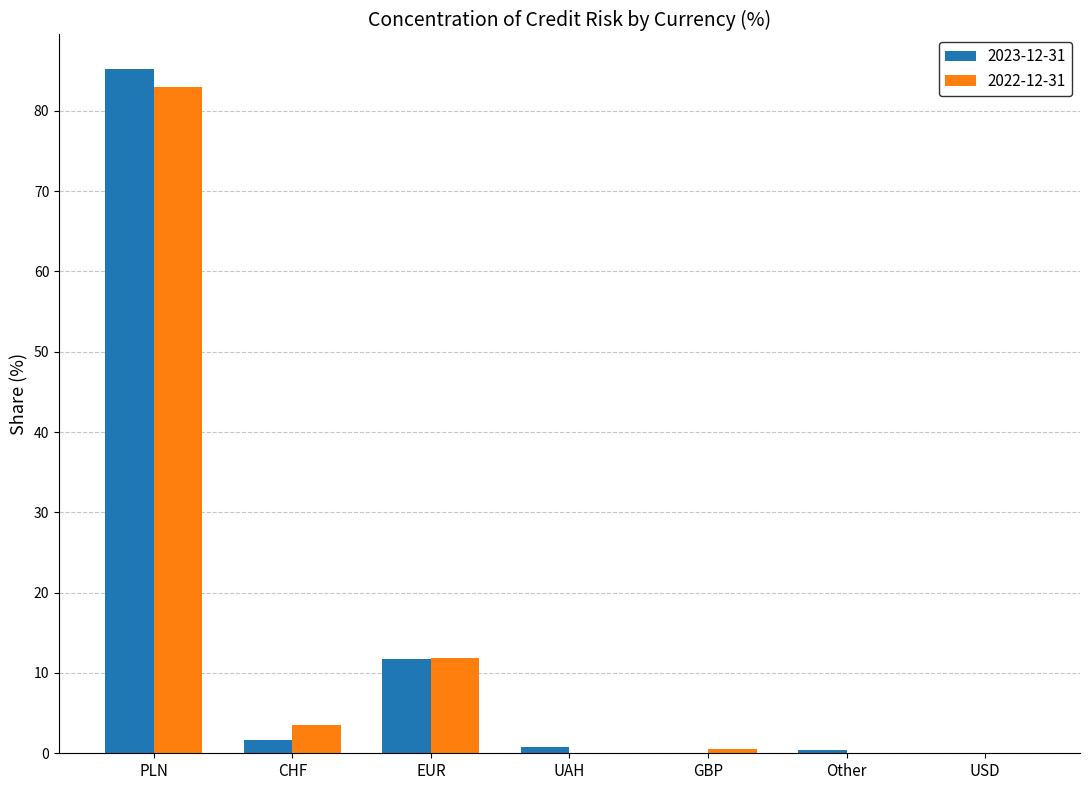

At which label is 2022-12-31 closest to 41?

EUR